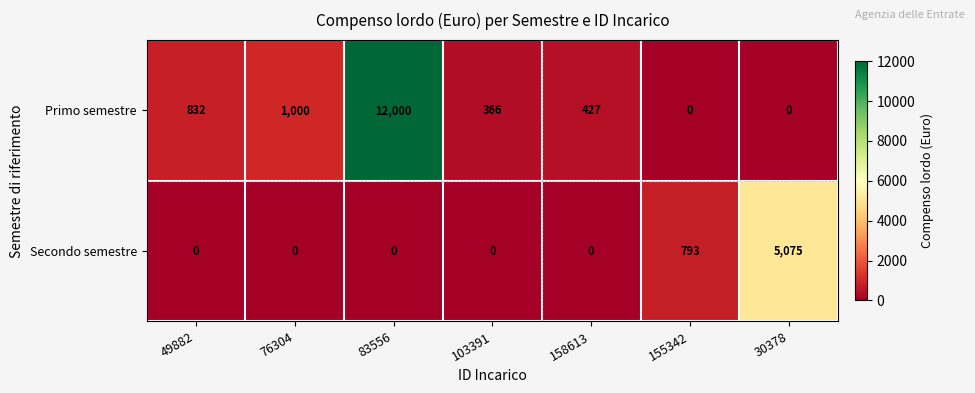

Where does the Primo semestre series first go above 427?

49882